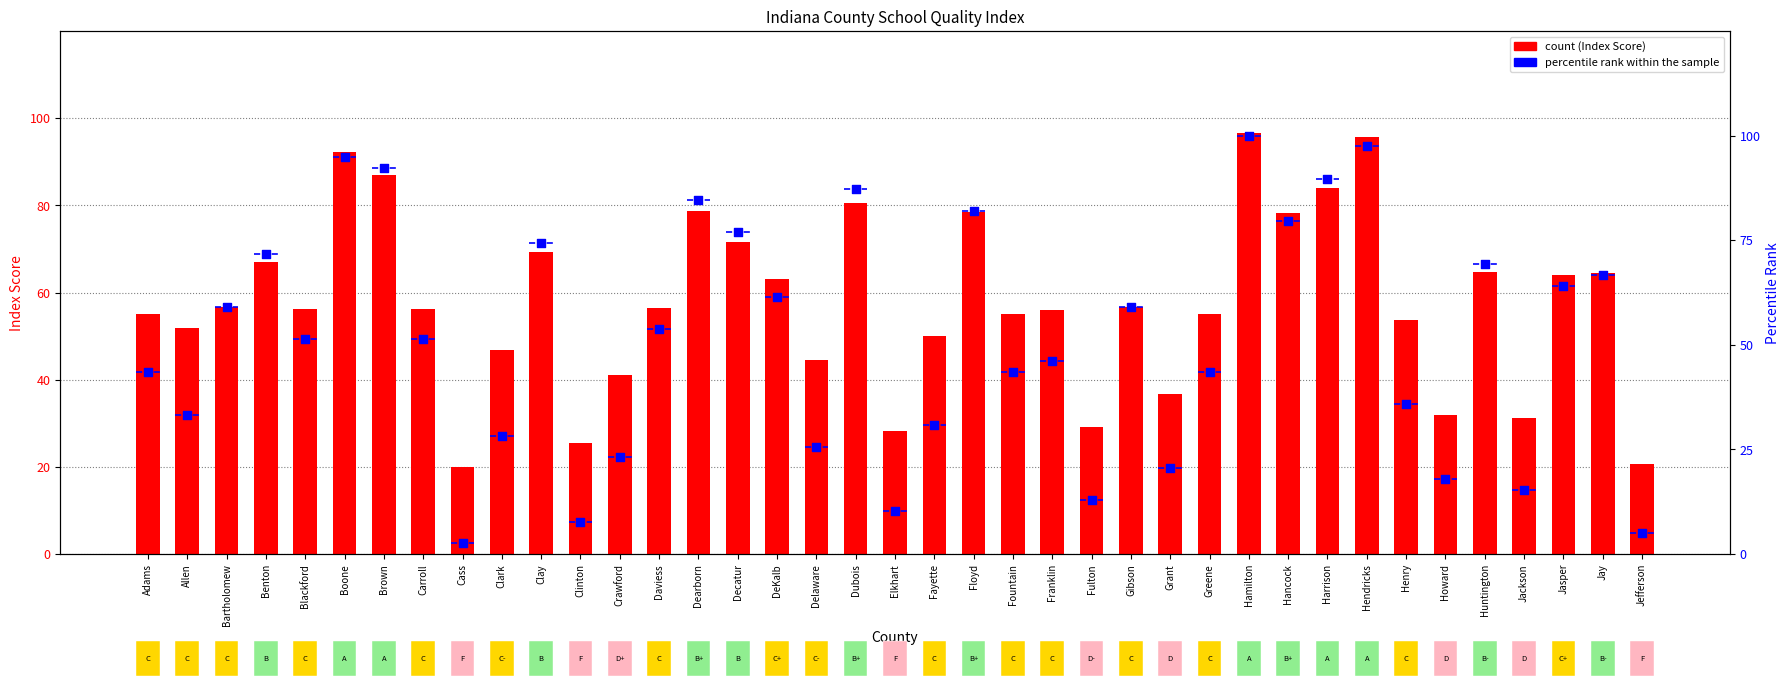

Which series has the largest Y range (max minus min)?

percentile rank within the sample